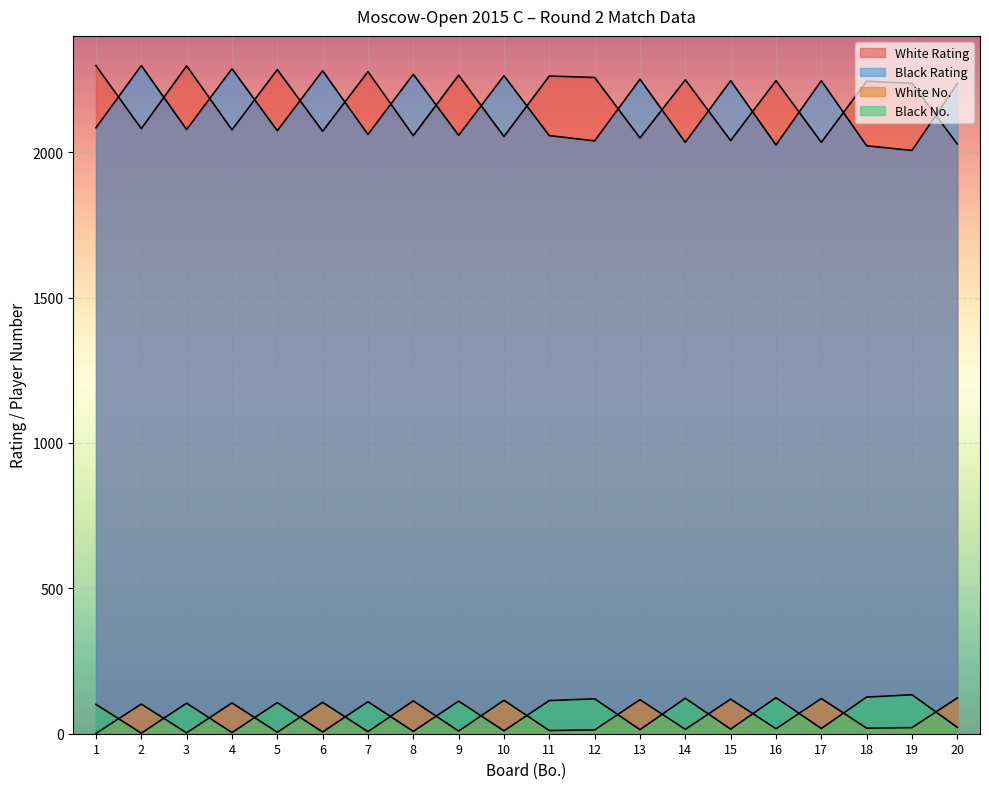

What is the value of the White No. point at the 18th from the left?

19